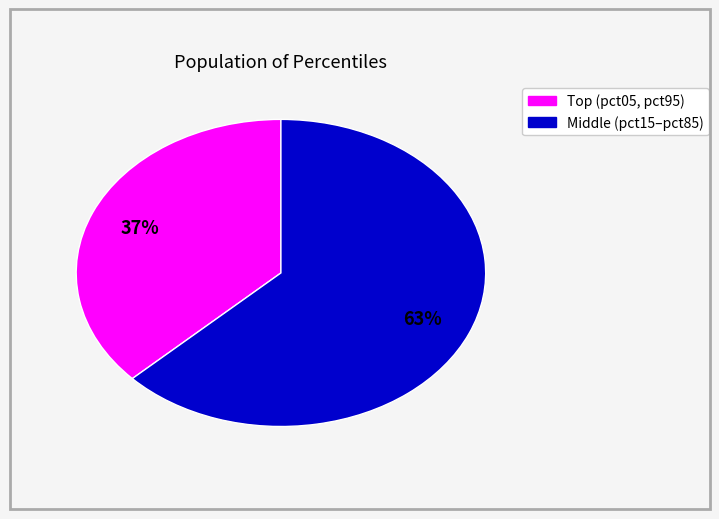

Does any single category account for the majority?

Yes